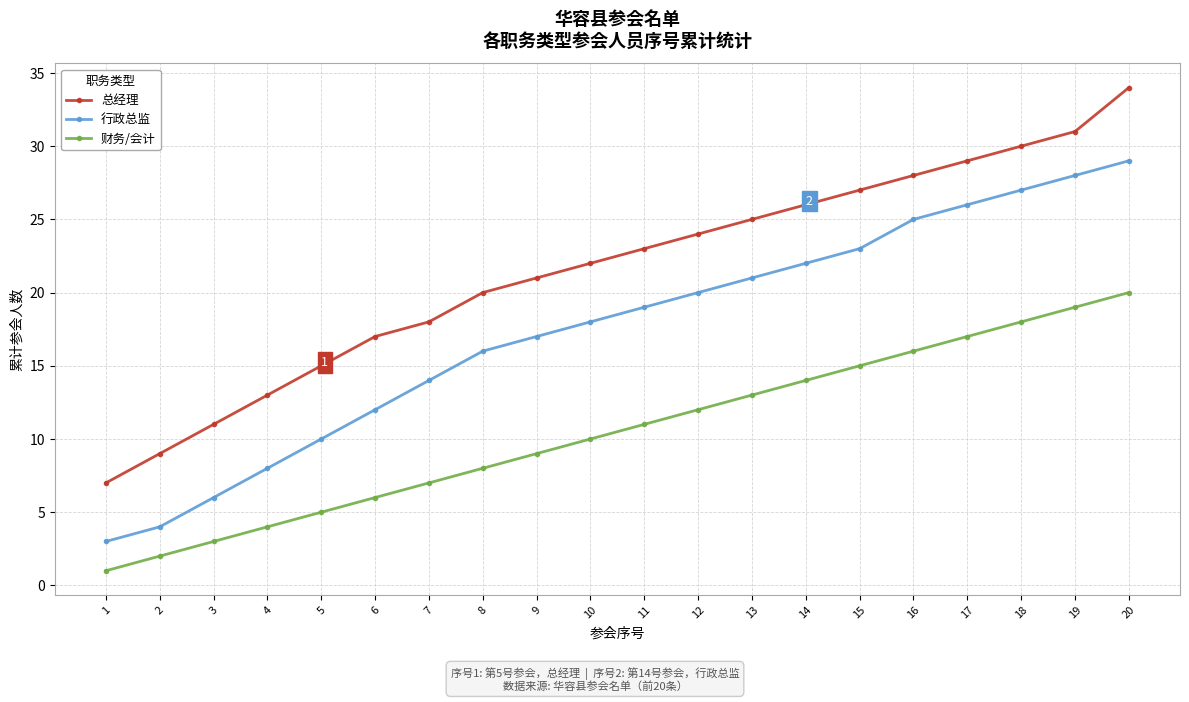

How many distinct data groups are displayed?

3